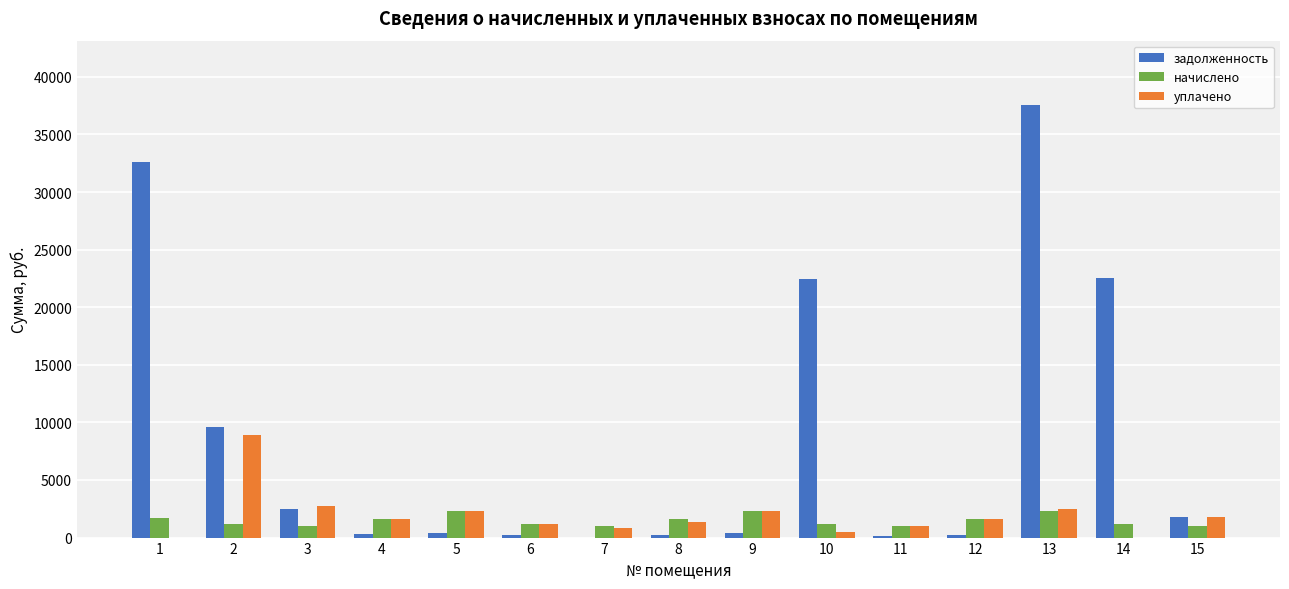

What is the total value across all series at 5?

5026.6